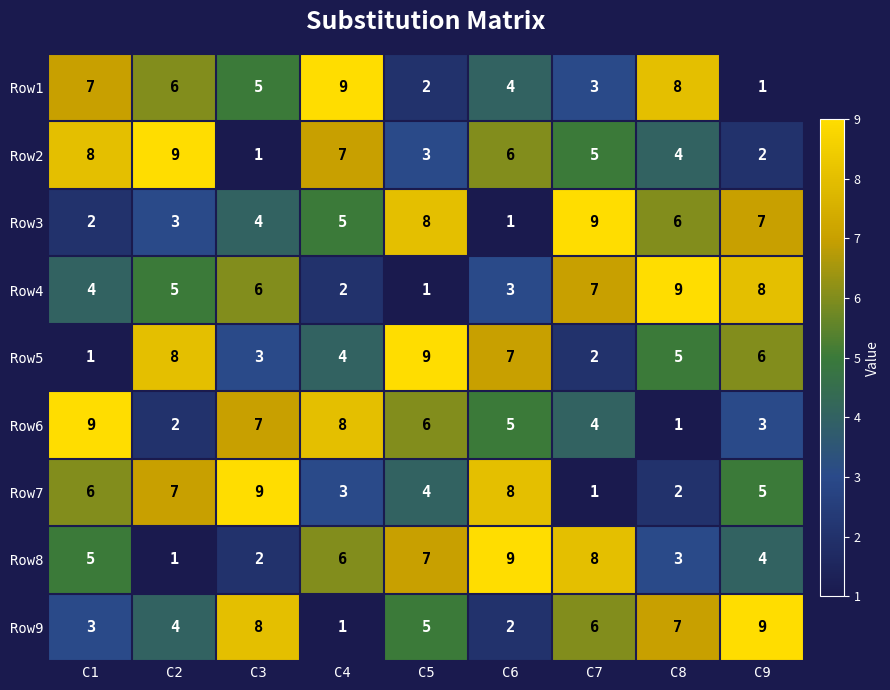

What is the average value of the Row6 series?

5